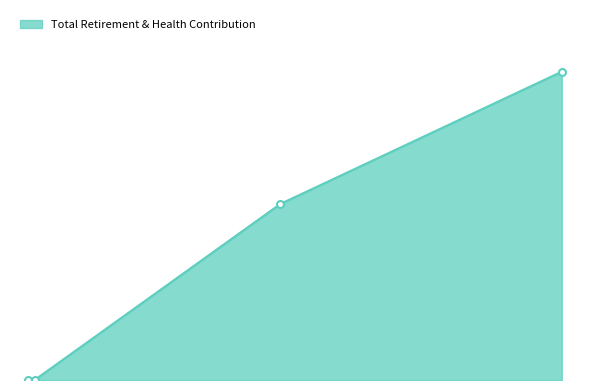

What is the value of the 1st point from the left?

22553